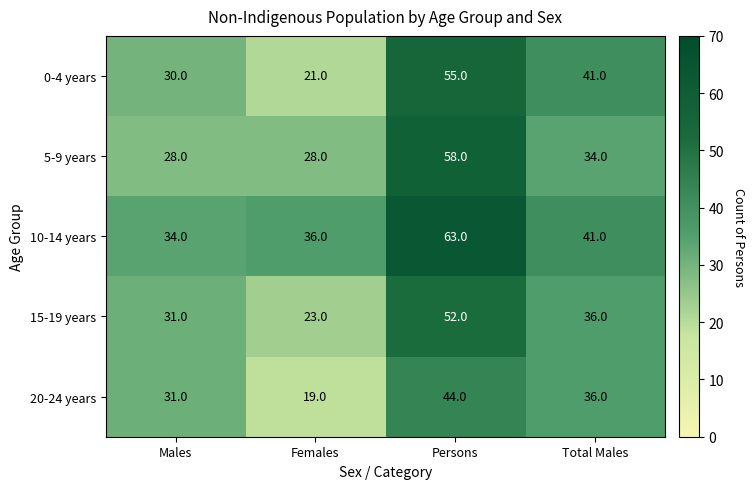

At how many categories does at least one series exceed 25?

4